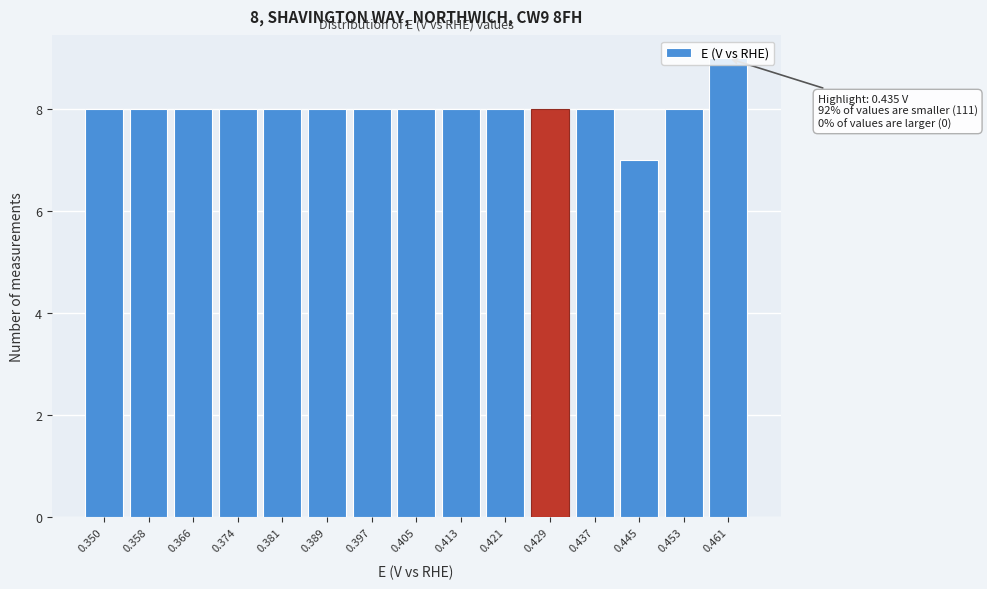

What is the ratio of the value at 0.350 to the value at 0.461?

0.9